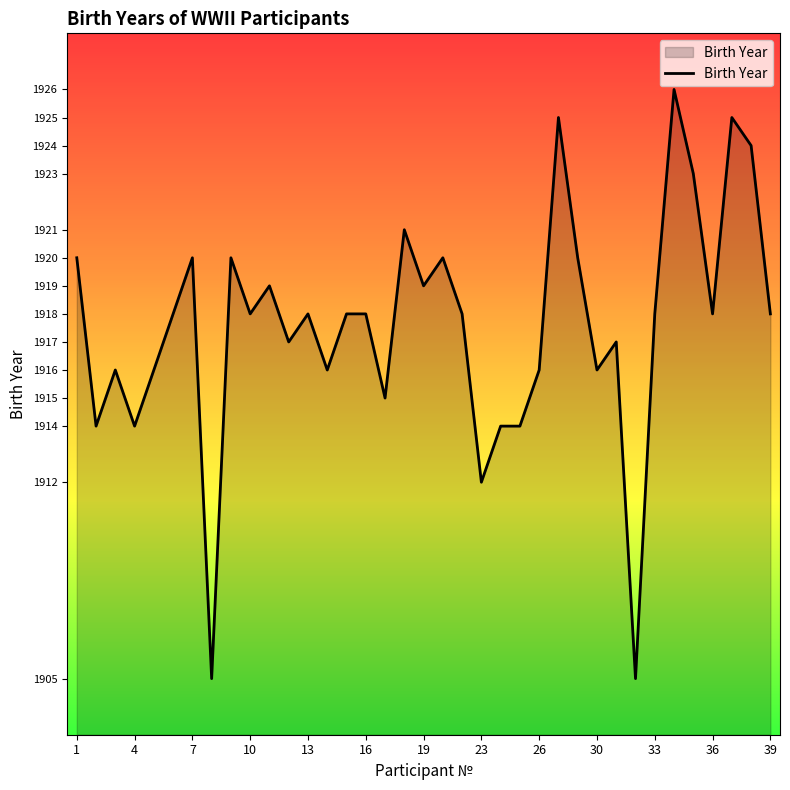

What is the difference between the maximum and minimum values?

21